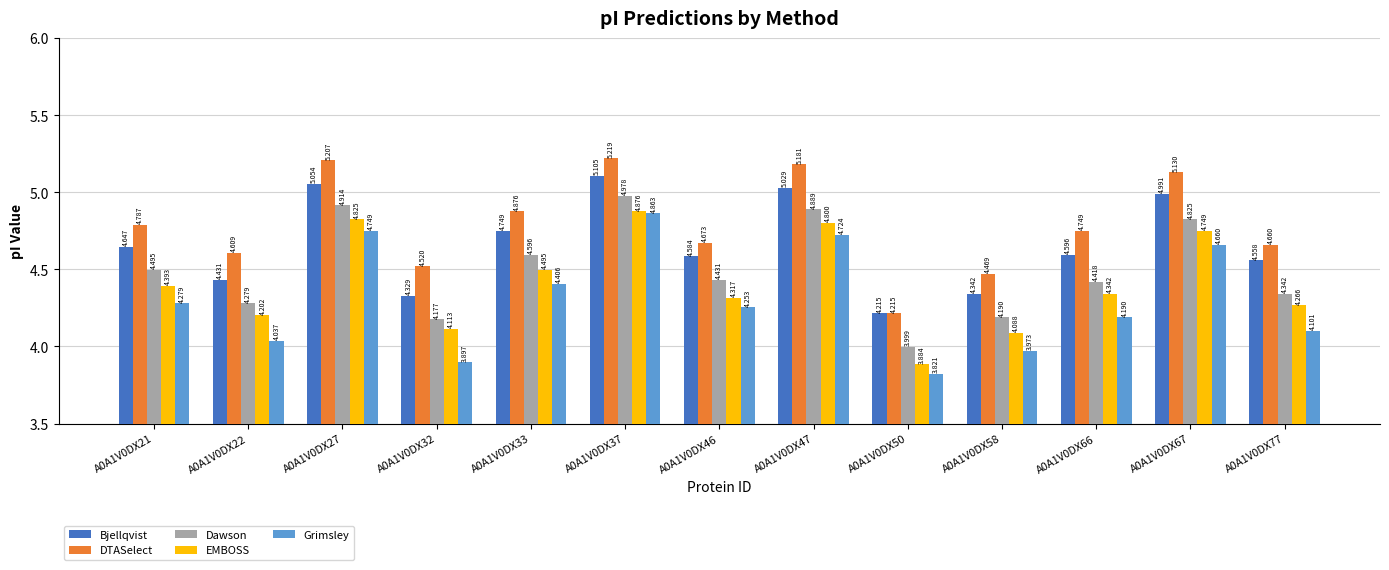

How many series are shown in this chart?

5